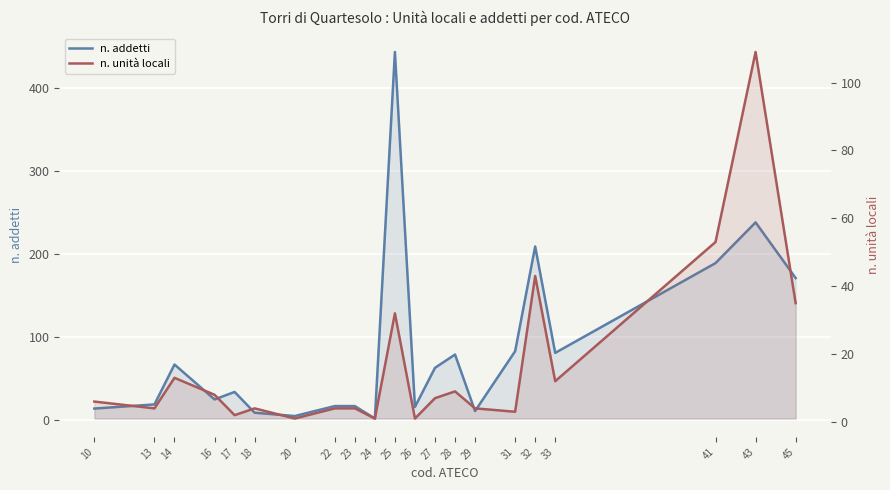

Which category has the highest value across all series?

25